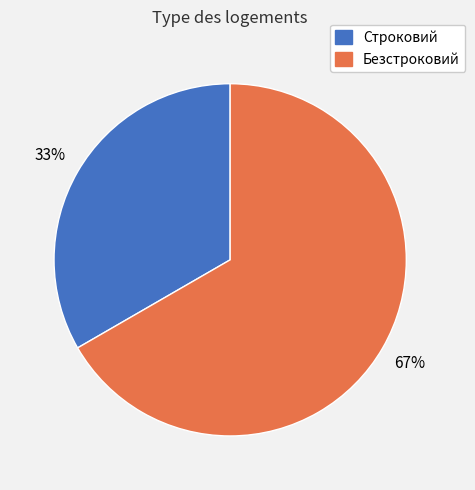

To the nearest percent, what is the average slice percentage?

50%